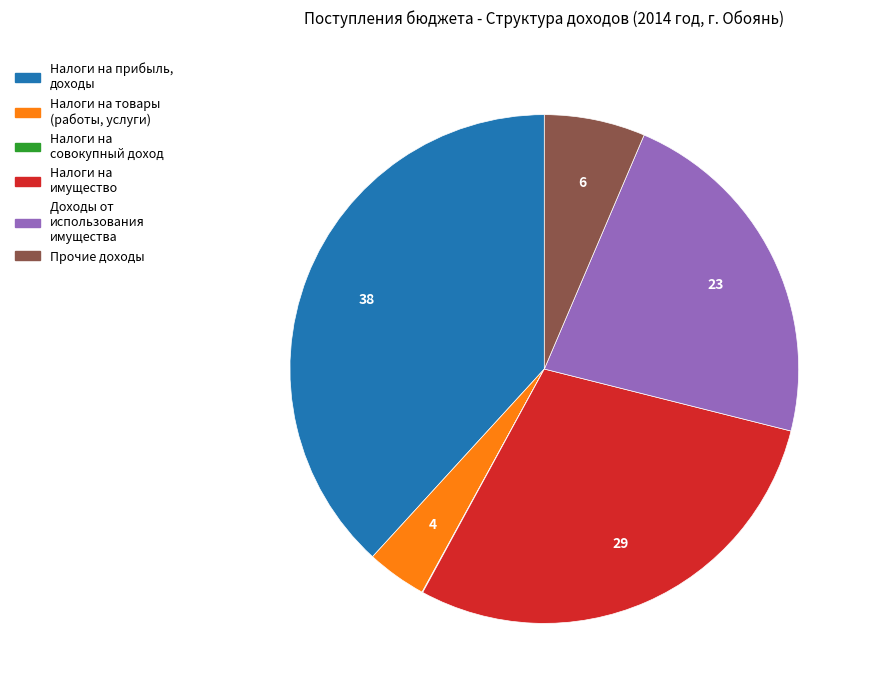

Is there any slice that represents more than half of the pie?

No